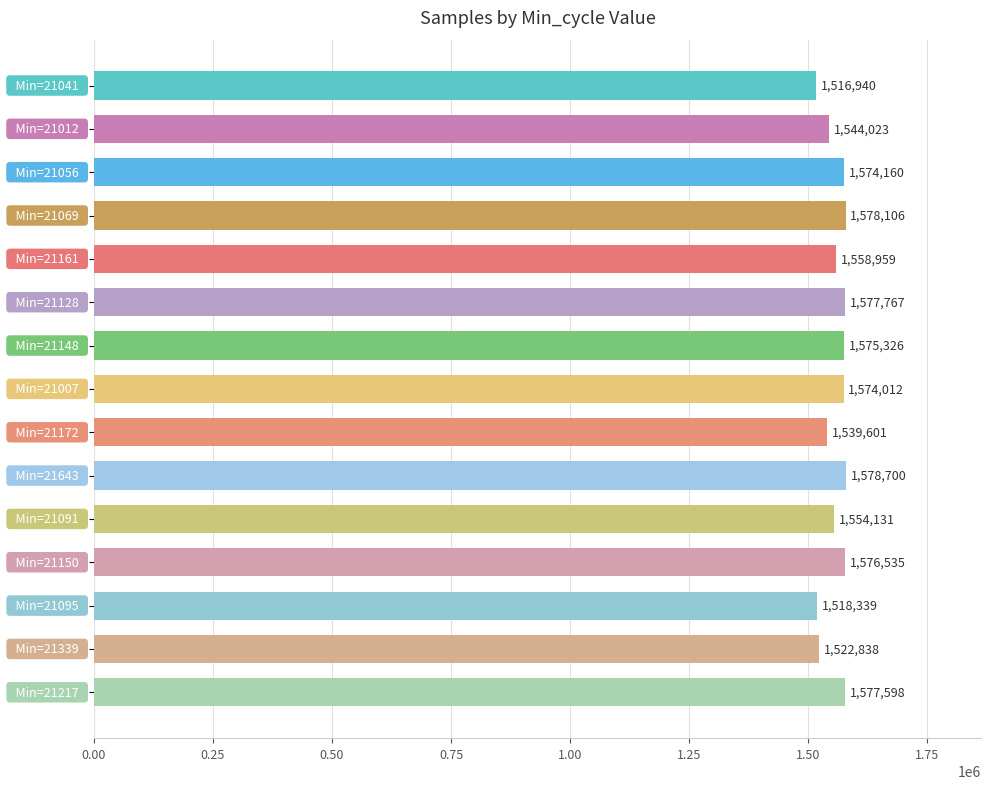

Reading top to bottom, transcribe all the data shown in this chart.

1516940	1544023	1574160	1578106	1558959	1577767	1575326	1574012	1539601	1578700	1554131	1576535	1518339	1522838	1577598